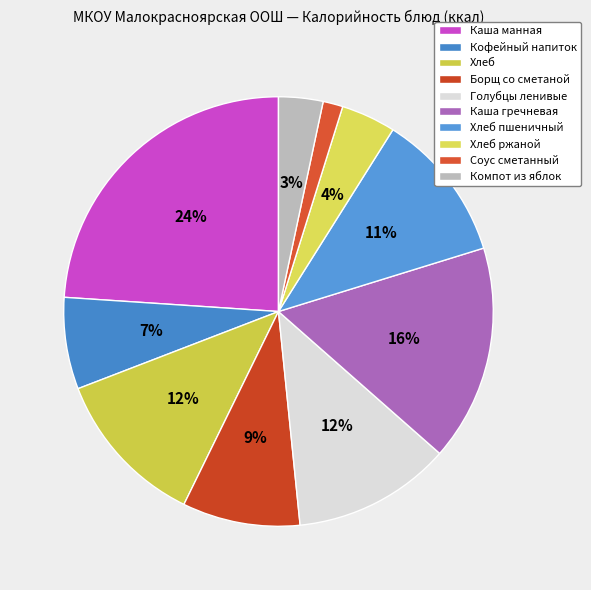

What percentage is the Хлеб пшеничный slice, to the nearest percent?

11%